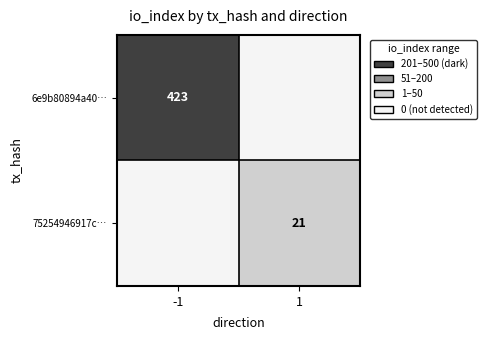

True or false: 6e9b80894a40… has a value of 423 at -1.

True